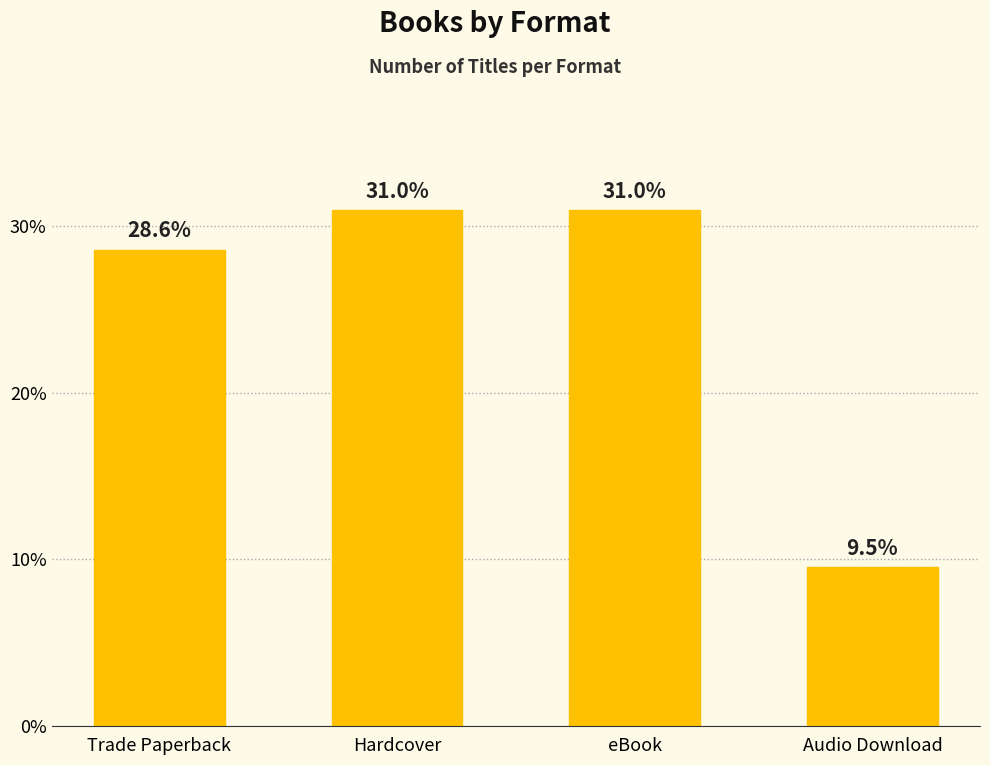

How many data points are above 30?

2